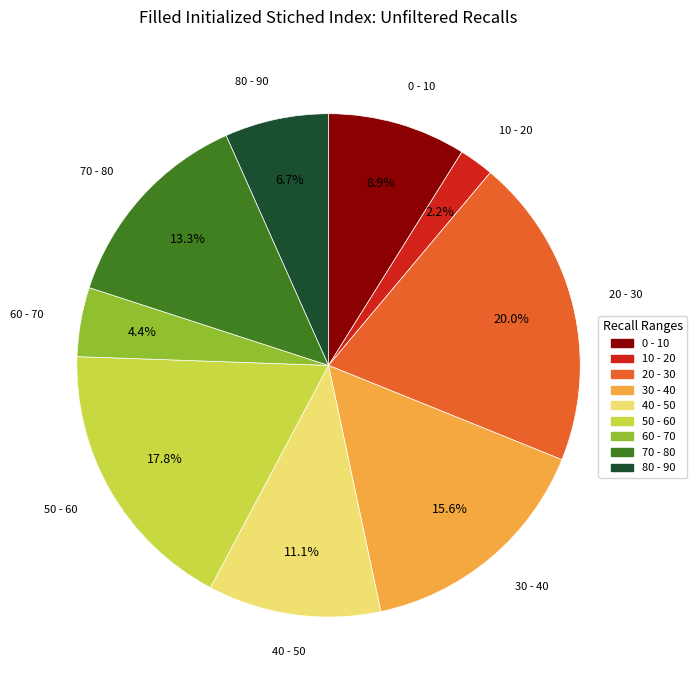

Does any single category account for the majority?

No